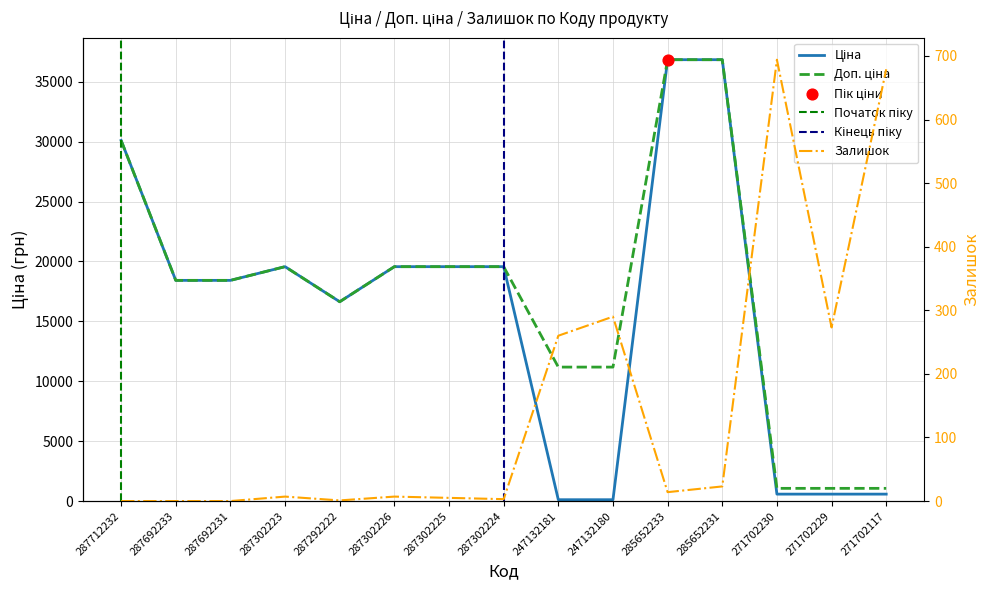

Which series has the widest spread of Y values?

Ціна